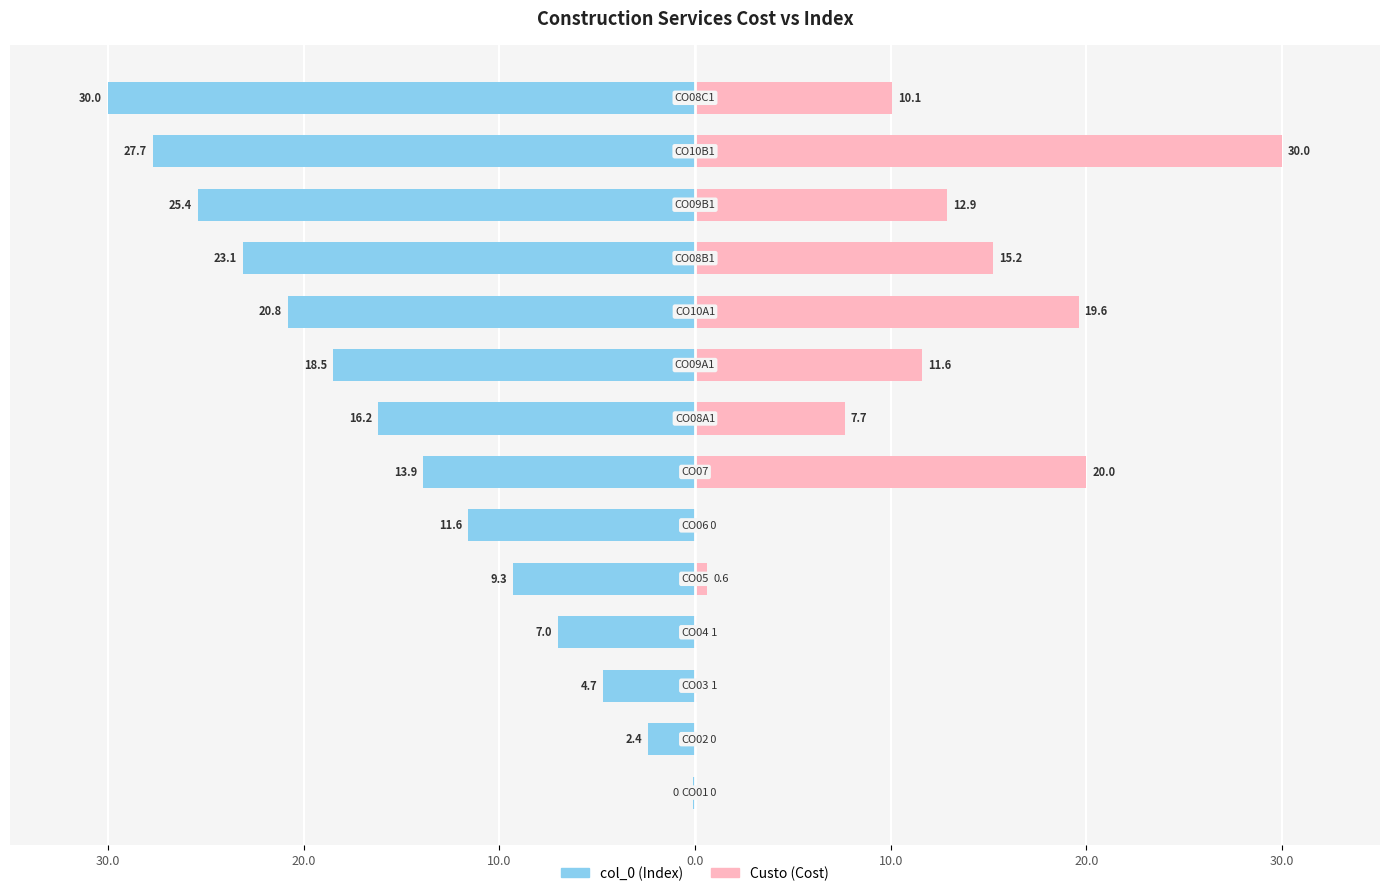

What is the greatest value displayed?

30.0